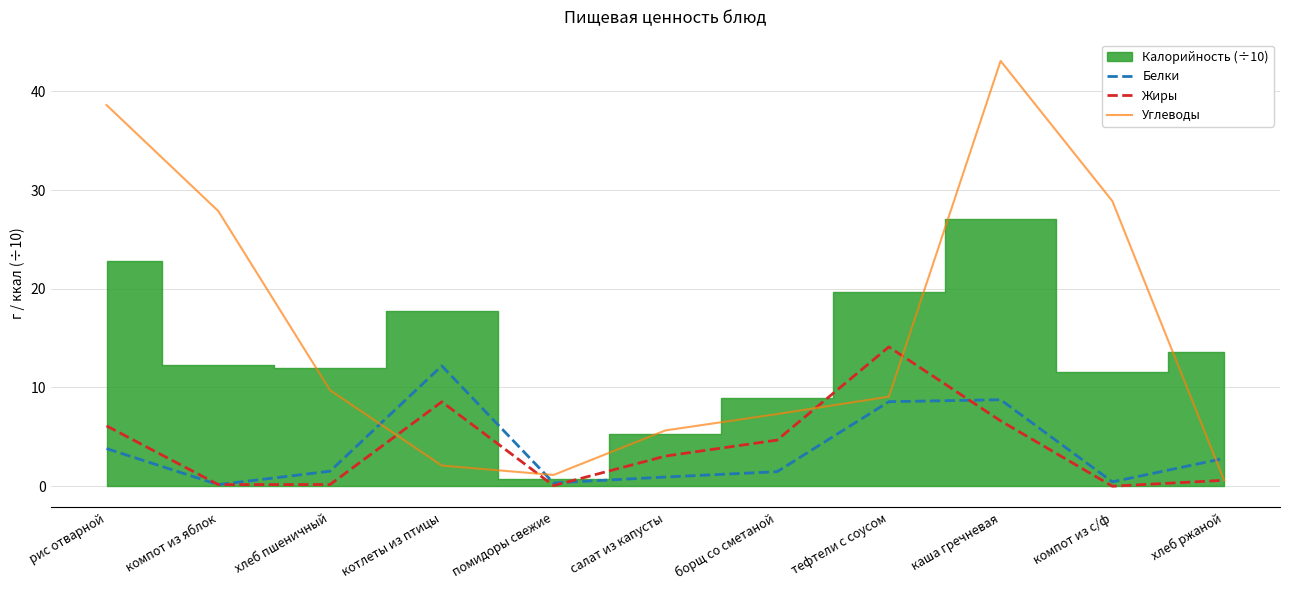

Which category has the highest value in the Жиры series?

тефтели с соусом